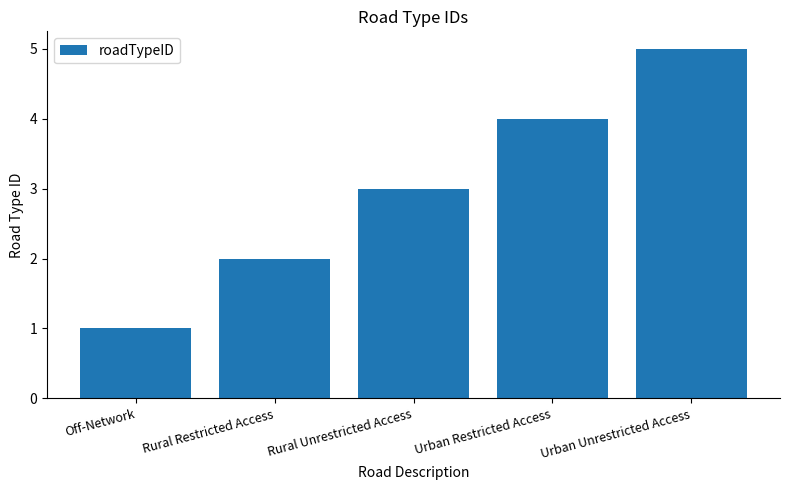

List the labels in order of value, smallest first.

Off-Network, Rural Restricted Access, Rural Unrestricted Access, Urban Restricted Access, Urban Unrestricted Access